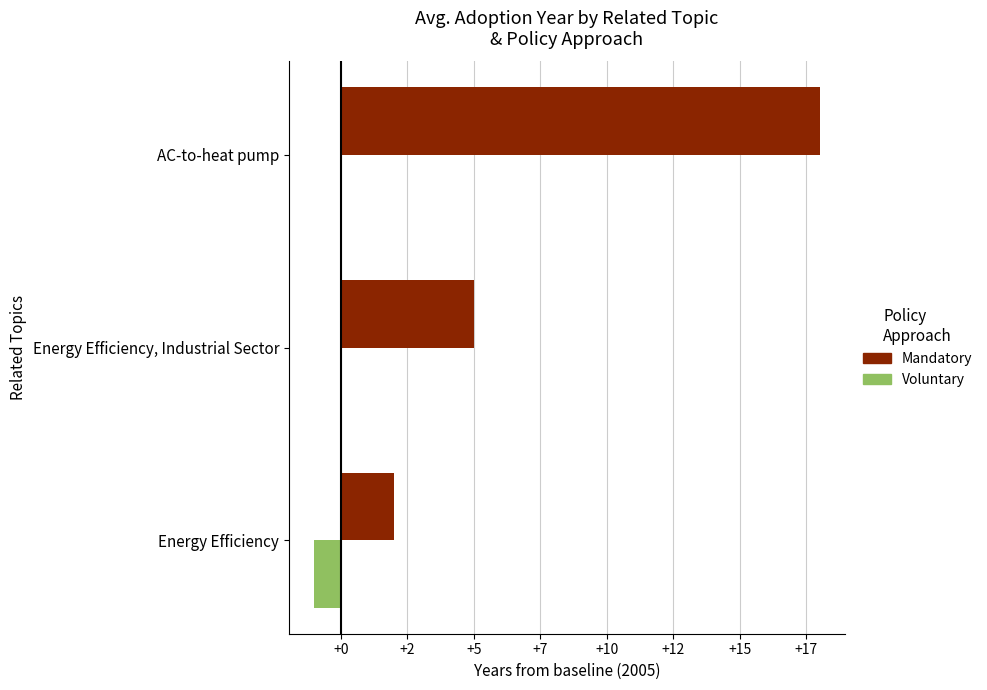

Which series has the largest total across all categories?

Mandatory